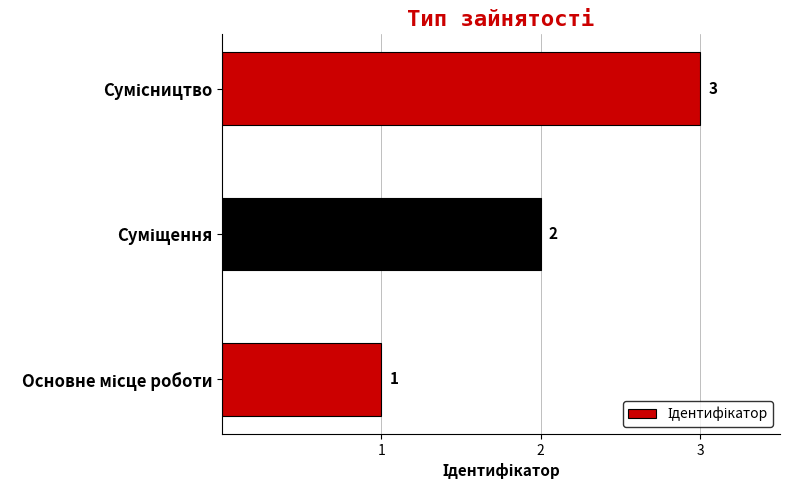

Count the number of categories in the chart.

3